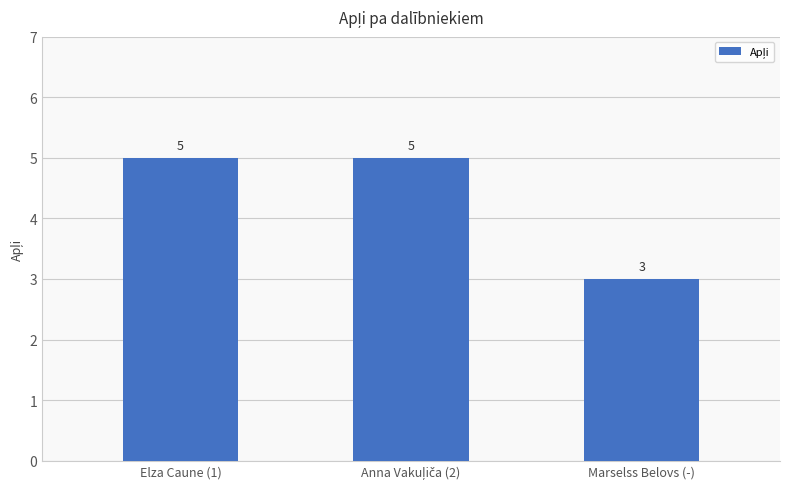

What is the minimum value shown in the chart?

3